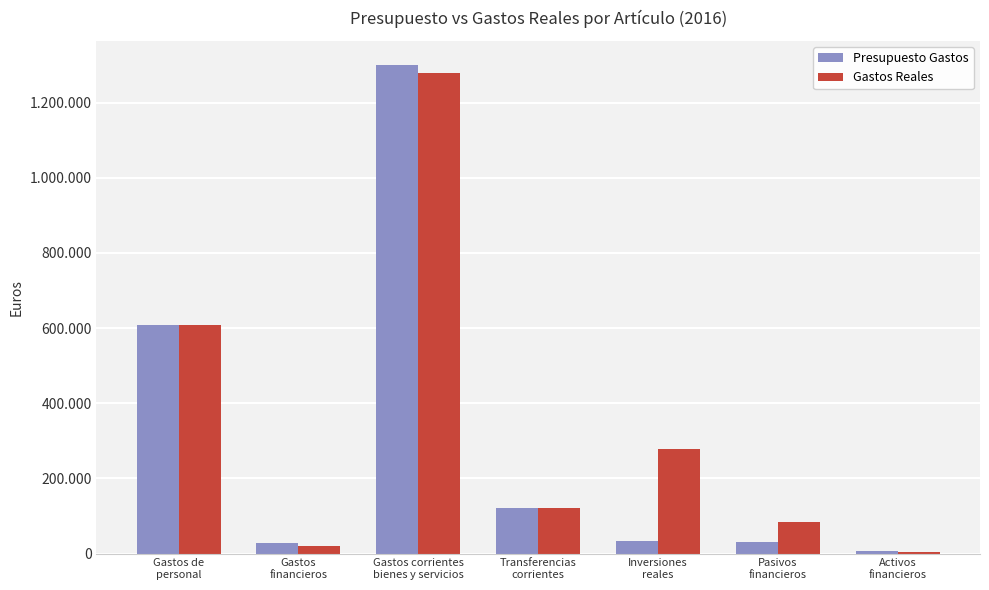

List the labels in order of Presupuesto Gastos value, smallest first.

Activos
financieros, Gastos
financieros, Pasivos
financieros, Inversiones
reales, Transferencias
corrientes, Gastos de
personal, Gastos corrientes
bienes y servicios